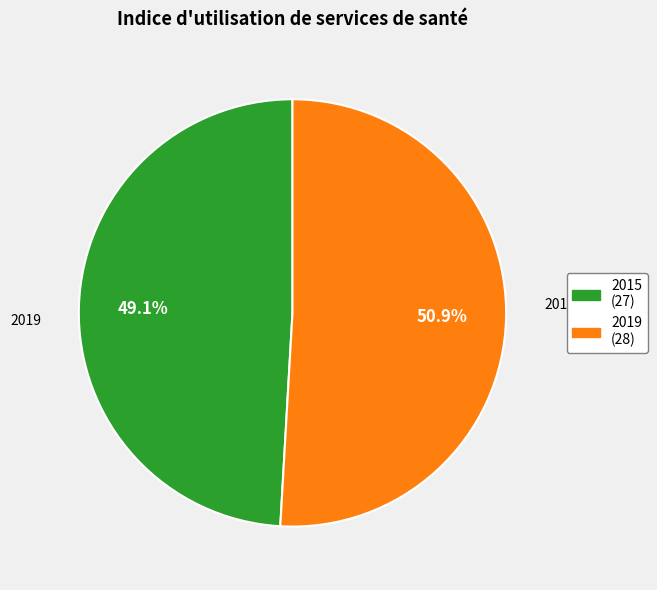

What percentage is the 2019 slice, to the nearest percent?

51%